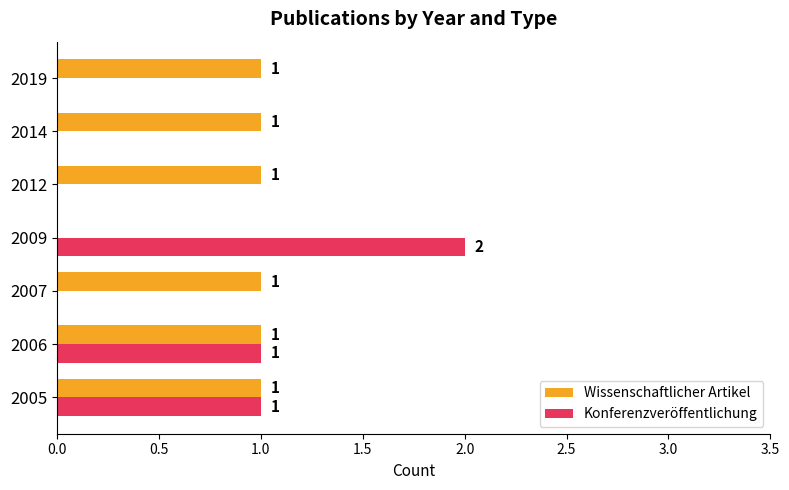

Which series changed the most between 2006 and 2012?

Konferenzveröffentlichung